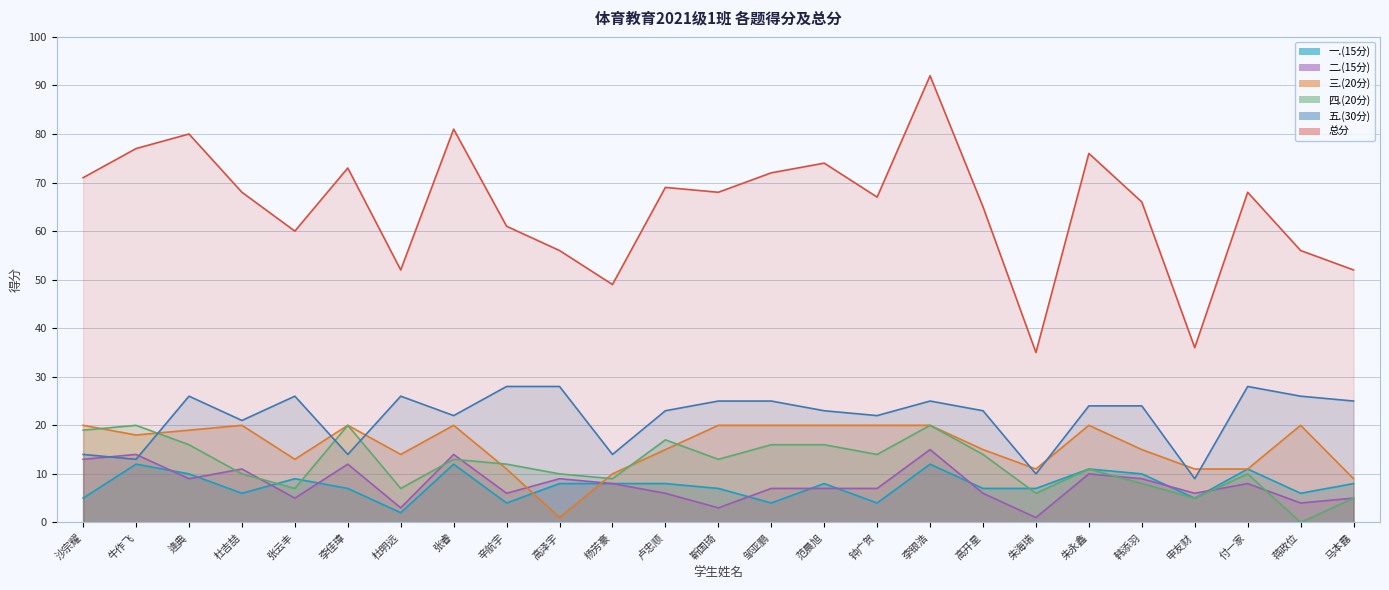

In 二.(15分), how many points are higher than both neighbors (excluding endpoints)?

8